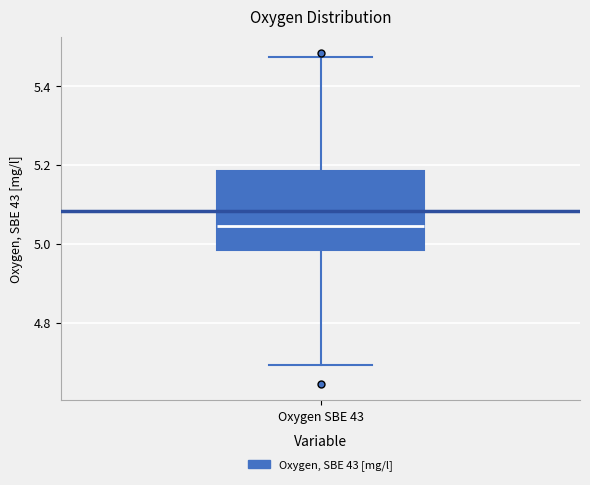

Where does the lower whisker of the box for Oxygen SBE 43 end on the y-axis? The values are not printed on the chart, so give them approximately, as read against the axis.

4.70